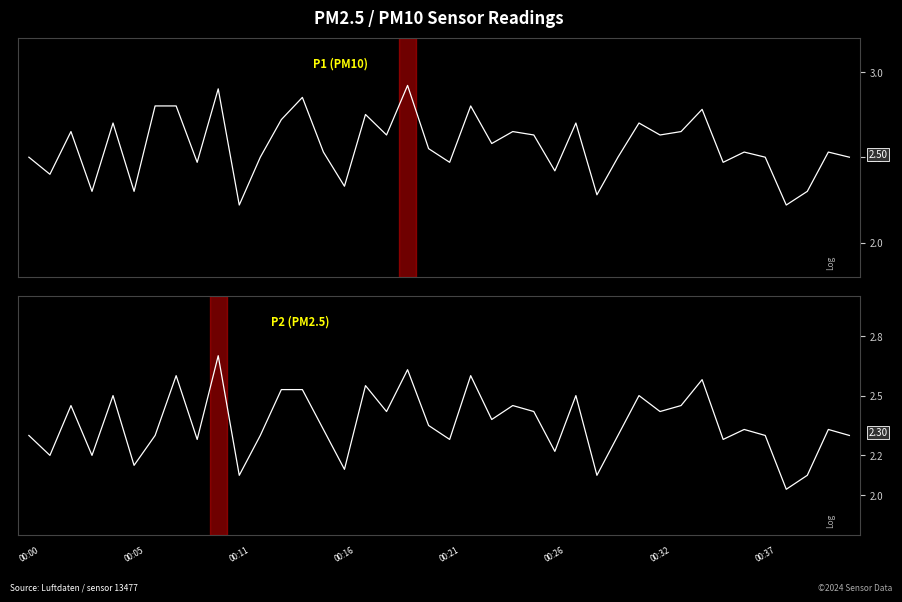

What is the sum of all P2 values?

94.4